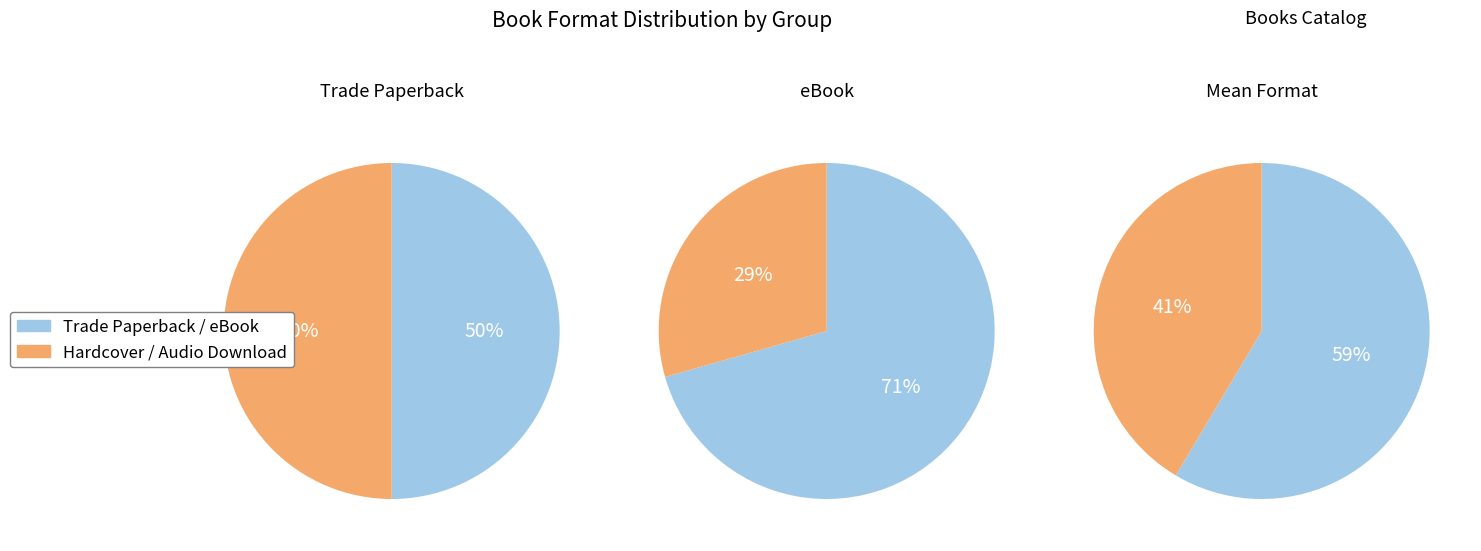

To the nearest percent, what is the difference between the largest and smallest slice percentages?

17%